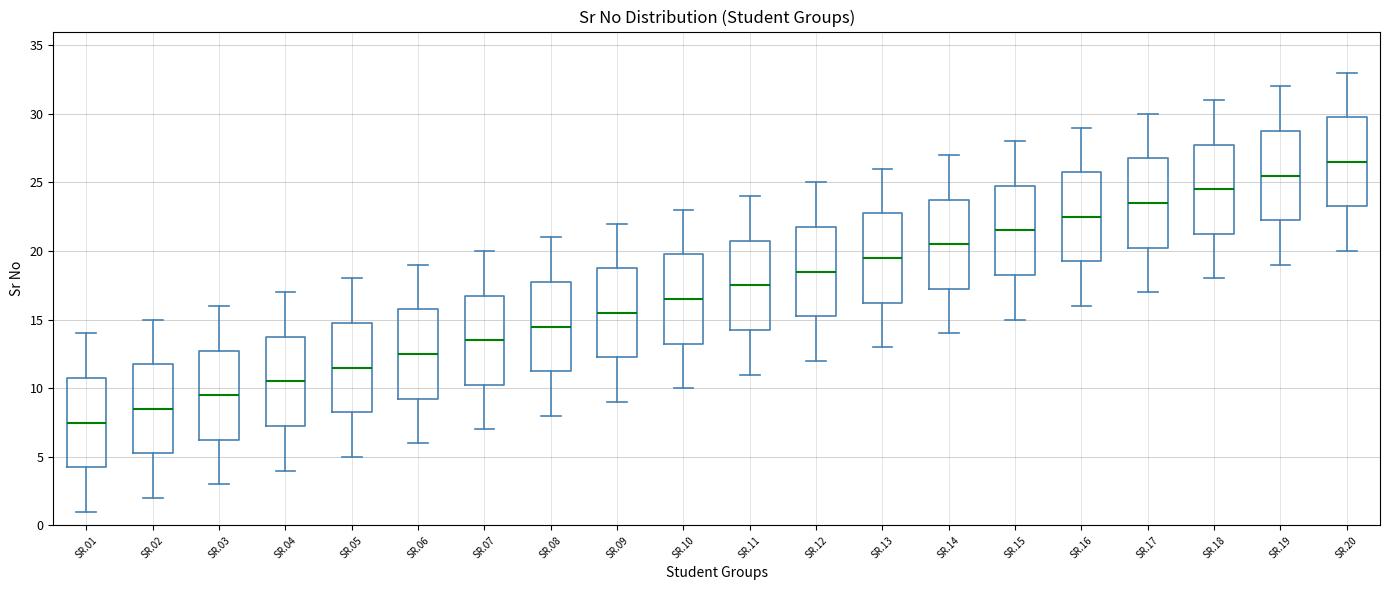

Reading left to right, transcribe this box plot: for each box, give where its median line is, the range the box spans, and where its two whiskers end, as read against the y-axis. The values are not printed on the chart, so give them approximately, as read against the axis.

SR.01: median 7.5, box 4.5 to 11.0, whiskers 1.0 to 14.0
SR.02: median 8.5, box 5.5 to 12.0, whiskers 2.0 to 15.0
SR.03: median 9.5, box 6.5 to 13.0, whiskers 3.0 to 16.0
SR.04: median 10.5, box 7.5 to 14.0, whiskers 4.0 to 17.0
SR.05: median 11.5, box 8.5 to 15.0, whiskers 5.0 to 18.0
SR.06: median 12.5, box 9.5 to 16.0, whiskers 6.0 to 19.0
SR.07: median 13.5, box 10.5 to 17.0, whiskers 7.0 to 20.0
SR.08: median 14.5, box 11.5 to 18.0, whiskers 8.0 to 21.0
SR.09: median 15.5, box 12.5 to 19.0, whiskers 9.0 to 22.0
SR.10: median 16.5, box 13.5 to 20.0, whiskers 10.0 to 23.0
SR.11: median 17.5, box 14.5 to 21.0, whiskers 11.0 to 24.0
SR.12: median 18.5, box 15.5 to 22.0, whiskers 12.0 to 25.0
SR.13: median 19.5, box 16.5 to 23.0, whiskers 13.0 to 26.0
SR.14: median 20.5, box 17.5 to 24.0, whiskers 14.0 to 27.0
SR.15: median 21.5, box 18.5 to 25.0, whiskers 15.0 to 28.0
SR.16: median 22.5, box 19.5 to 26.0, whiskers 16.0 to 29.0
SR.17: median 23.5, box 20.5 to 27.0, whiskers 17.0 to 30.0
SR.18: median 24.5, box 21.5 to 28.0, whiskers 18.0 to 31.0
SR.19: median 25.5, box 22.5 to 29.0, whiskers 19.0 to 32.0
SR.20: median 26.5, box 23.5 to 30.0, whiskers 20.0 to 33.0